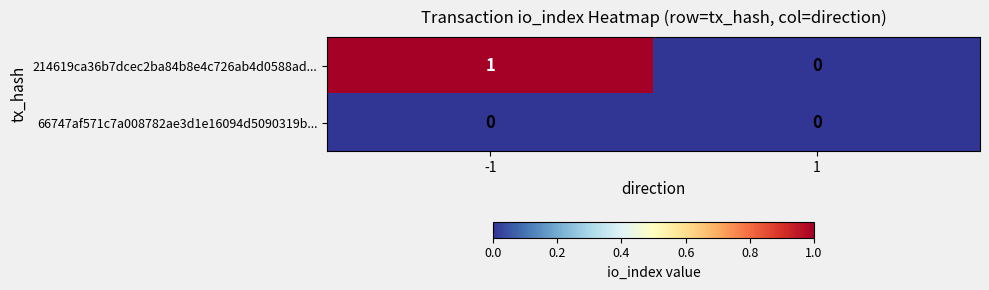

What is the total value across all series at -1?

1